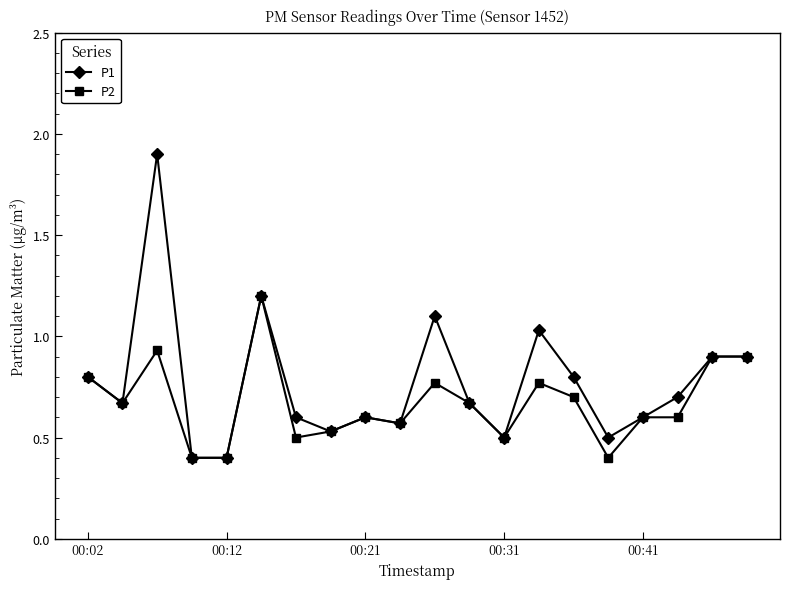

True or false: P1 has more than 2 interior local peaks.

True